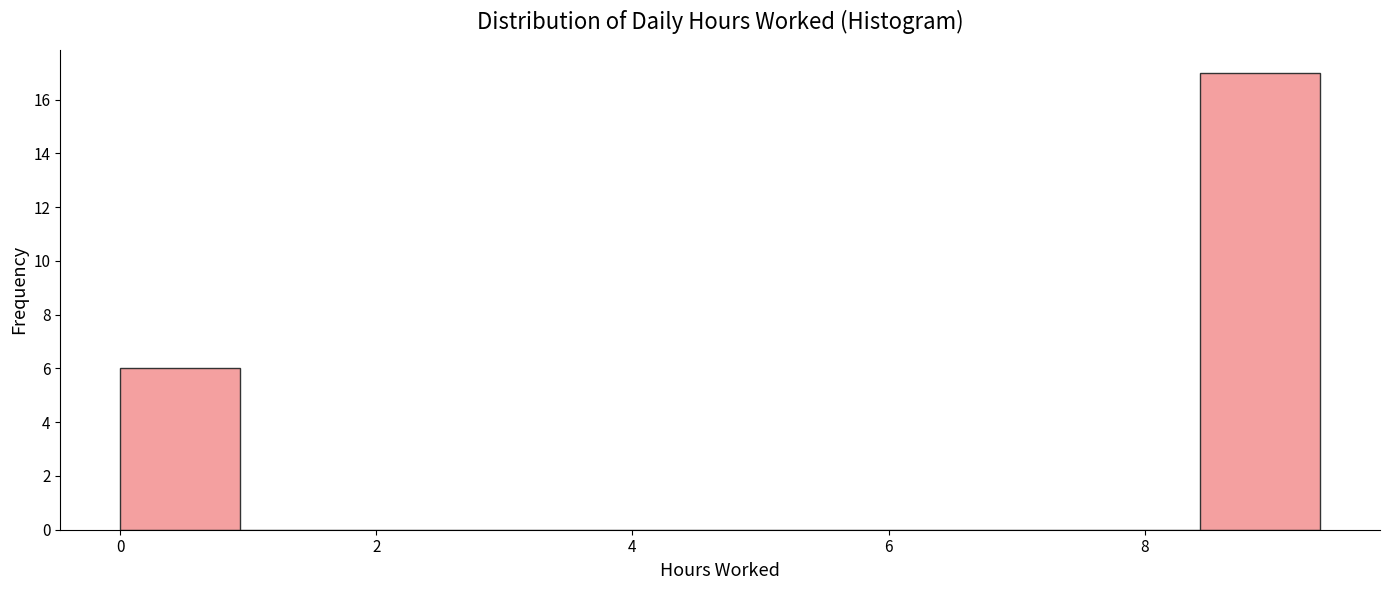

Over which range of the x-axis is the bar tallest?

8.4 to 9.4